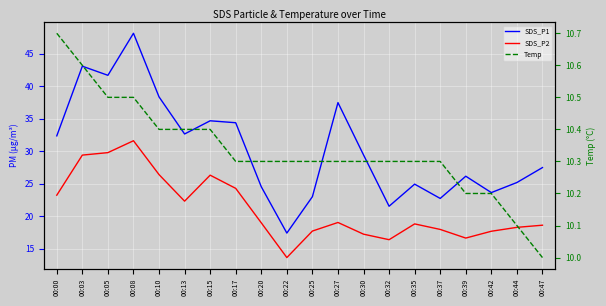

The SDS_P2 series shows 16.6 at 00:39. True or false?

True